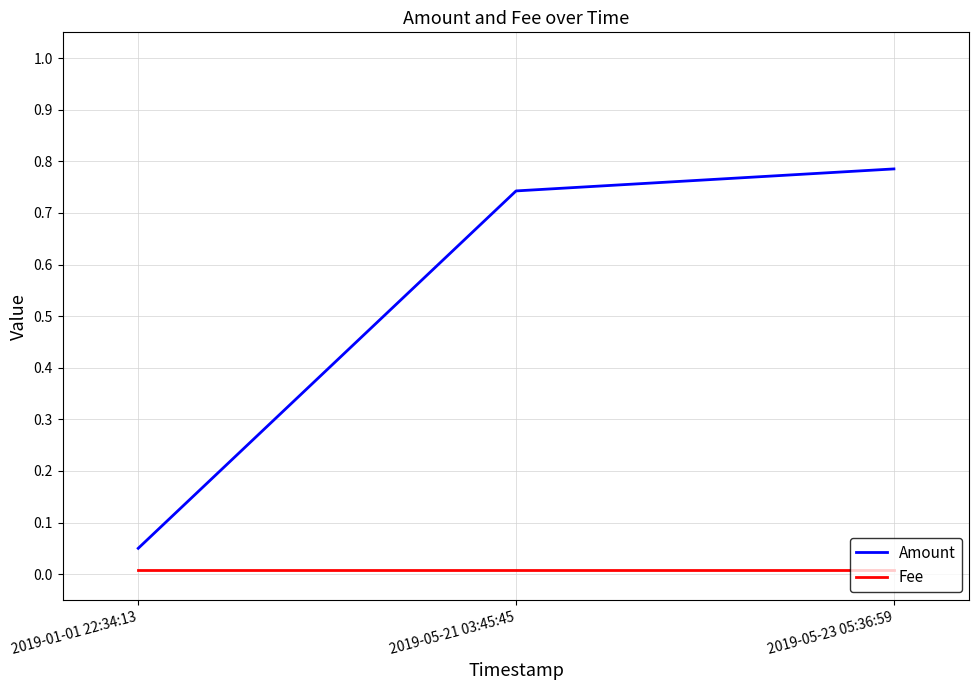

Between 2019-01-01 22:34:13 and 2019-05-23 05:36:59, which series saw the biggest shift?

Amount